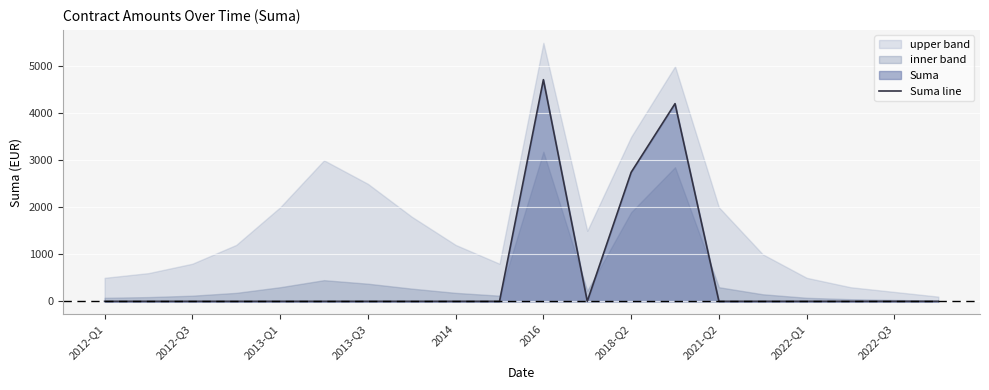

How many lines are shown in the chart?

1